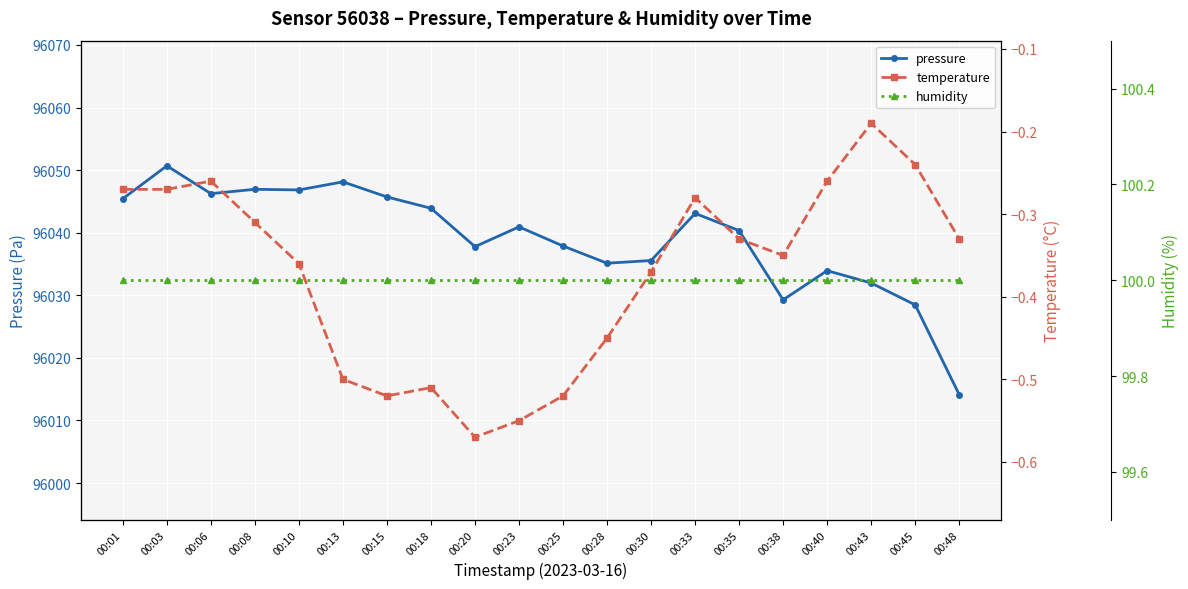

Rank the series by their maximum value, from highest to lowest.

pressure, humidity, temperature